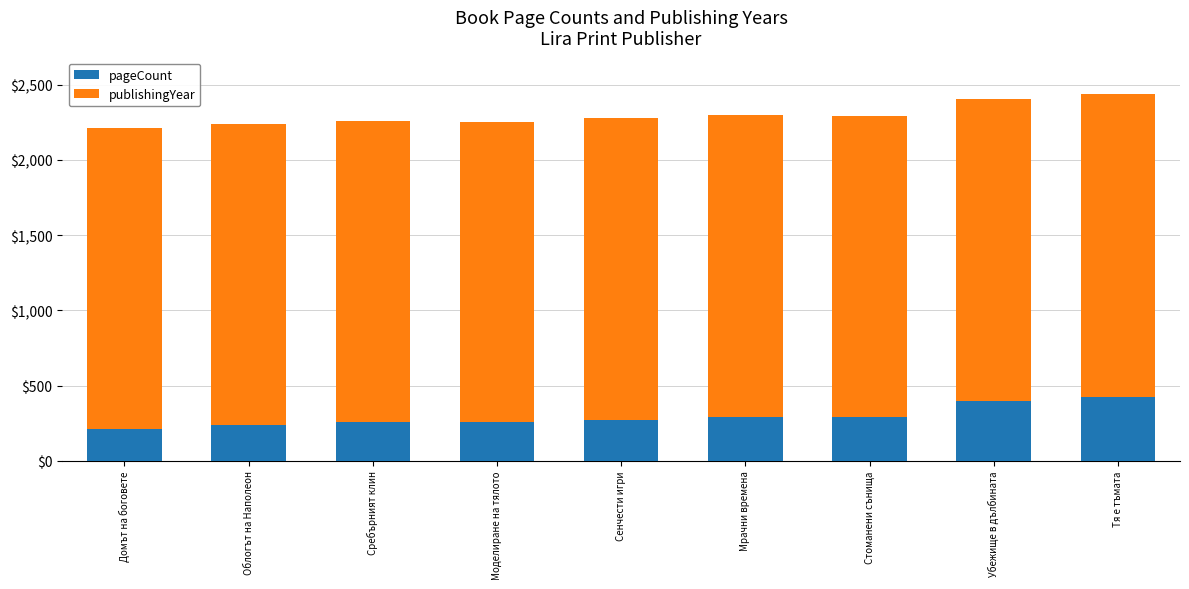

How many data points does each series have?

9